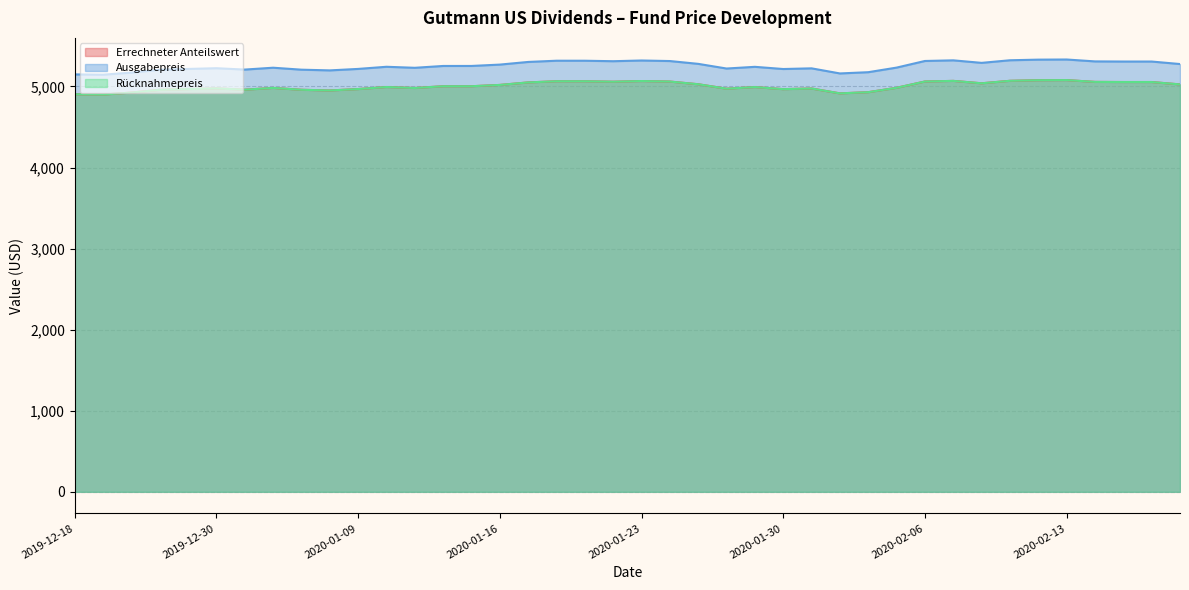

What position from the left is 2019-12-30?

6